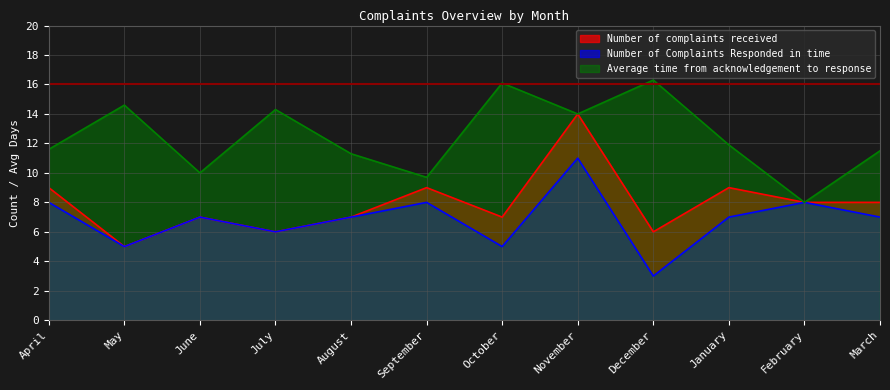

Does the chart have visible grid lines?

Yes